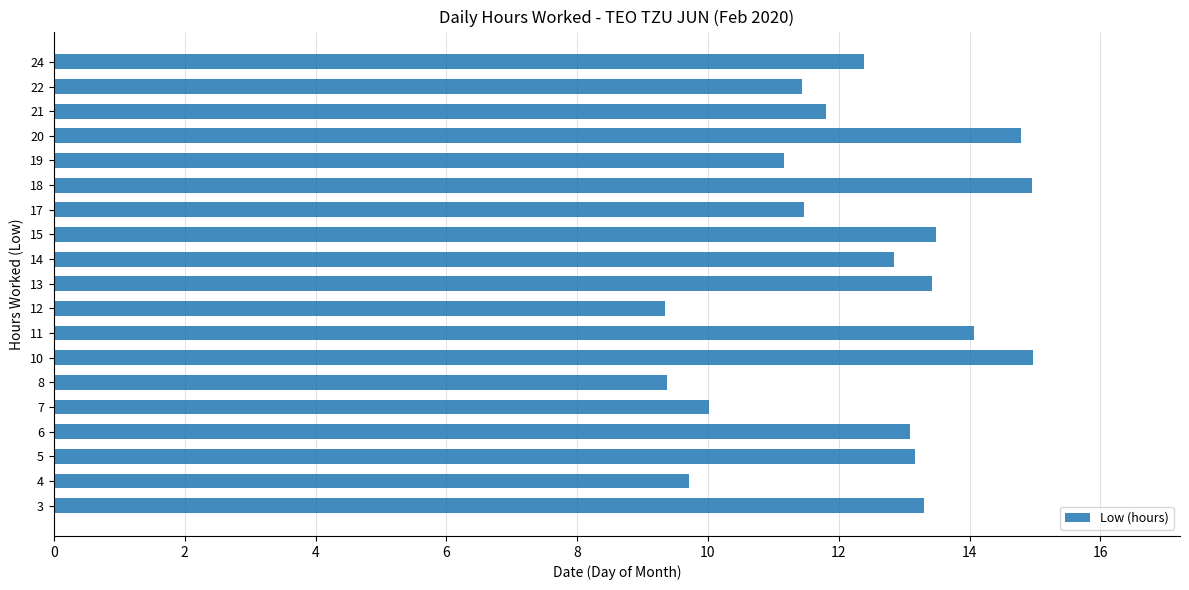

Does the chart contain any negative values?

No